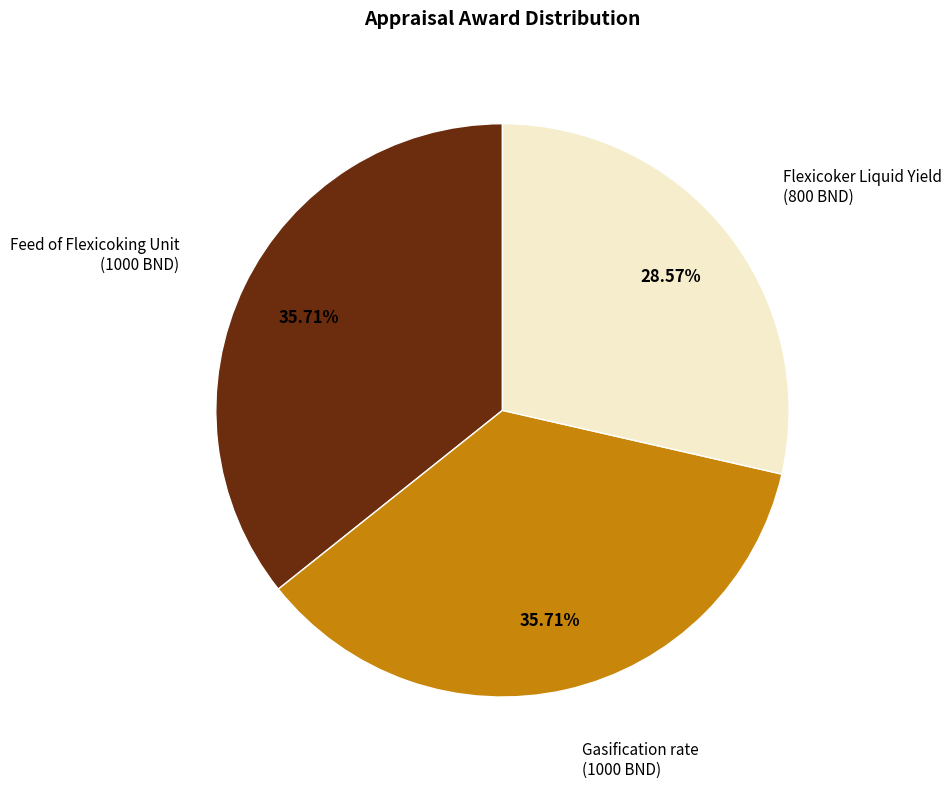

To the nearest percent, what is the difference between the largest and smallest slice percentages?

7%